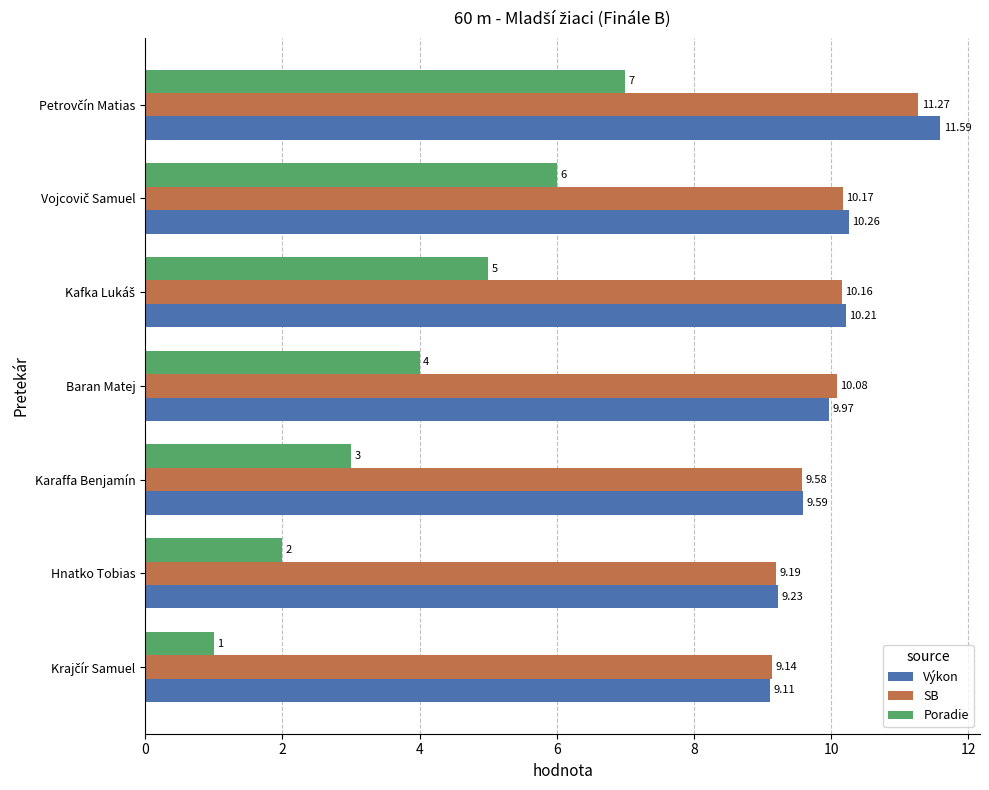

At which label is Poradie closest to 4?

Baran Matej